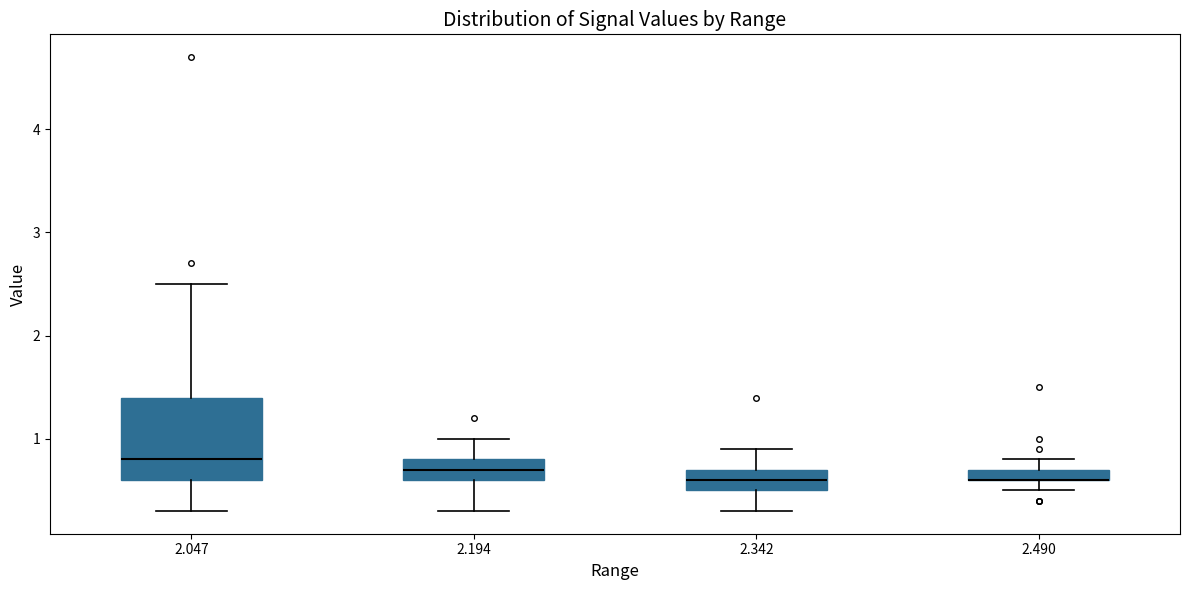

Where does the lower whisker of the box at x = 2.194 end on the y-axis? The values are not printed on the chart, so give them approximately, as read against the axis.

0.3